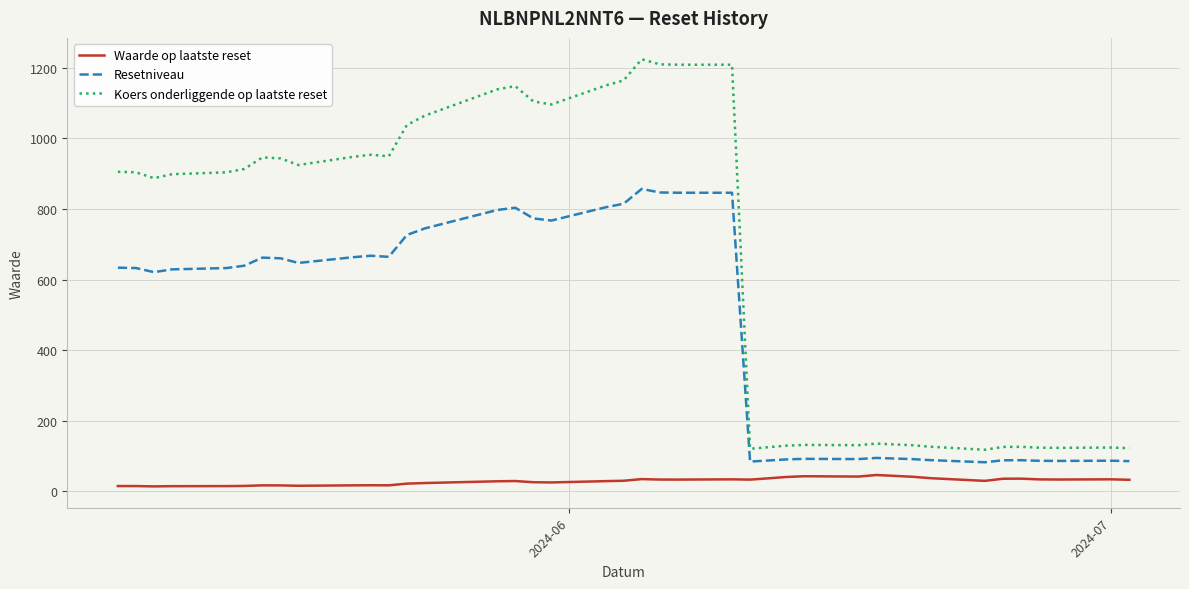

How many lines are shown in the chart?

3